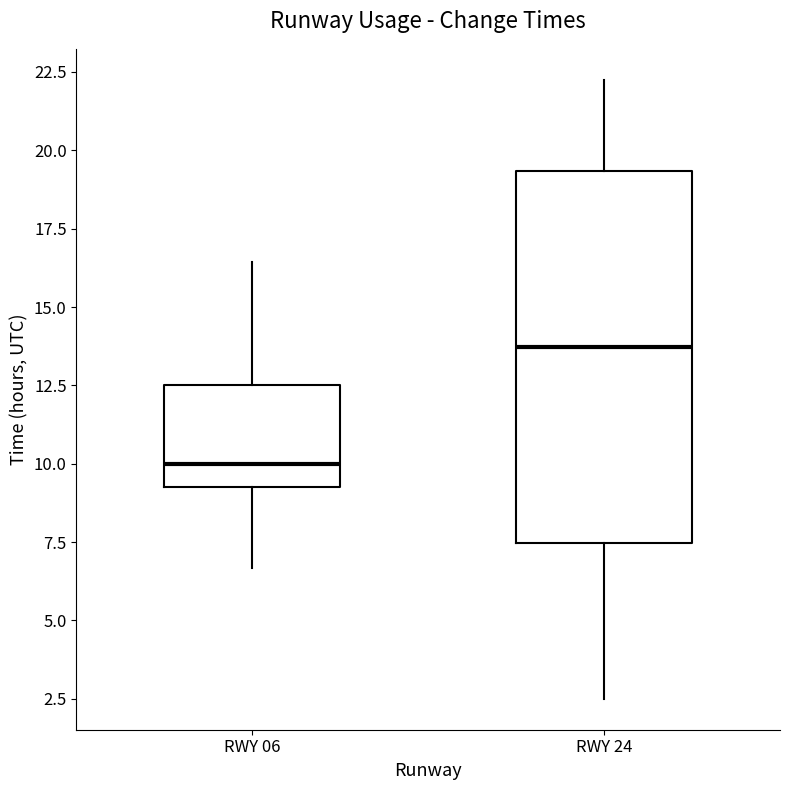

Reading left to right, transcribe this box plot: for each box, give where its median line is, the range the box spans, and where its two whiskers end, as read against the y-axis. The values are not printed on the chart, so give them approximately, as read against the axis.

RWY 06: median 10.0, box 9.5 to 12.5, whiskers 6.5 to 16.5
RWY 24: median 13.5, box 7.5 to 19.5, whiskers 2.5 to 22.5